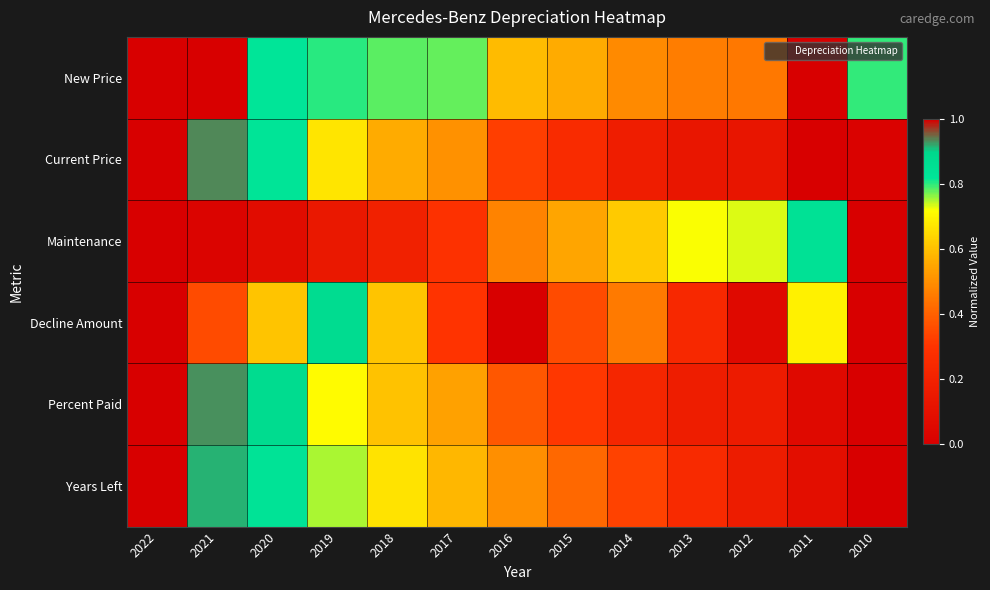

Which label corresponds to the smallest value in the chart?

2011